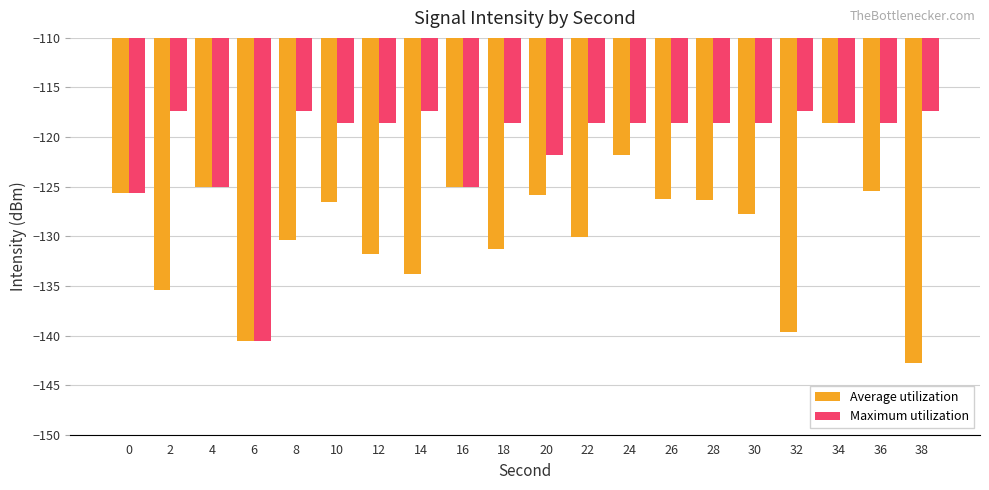

Between 30 and 32, which series saw the biggest shift?

Average utilization